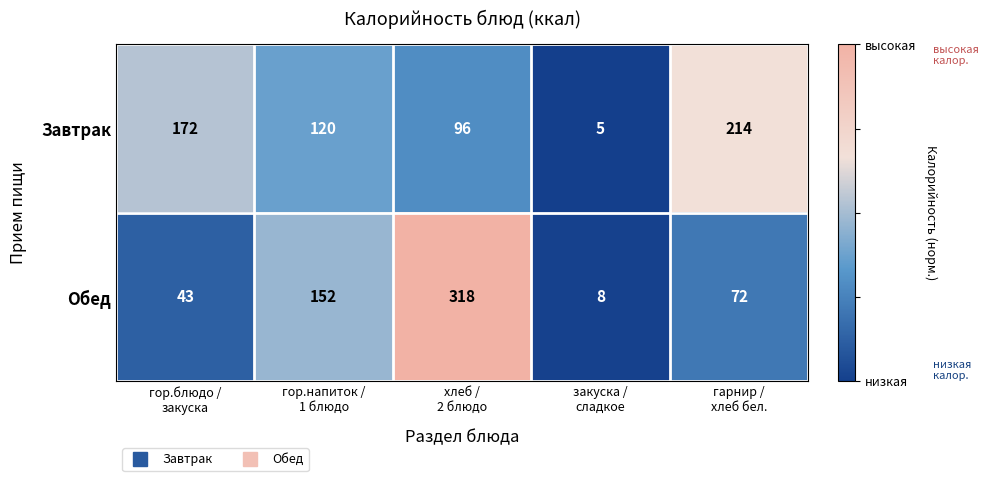

Reading left to right, transcribe all the data shown in this chart.

Завтрак: 172	120	96	5	214
Обед: 43	152	318	8	72